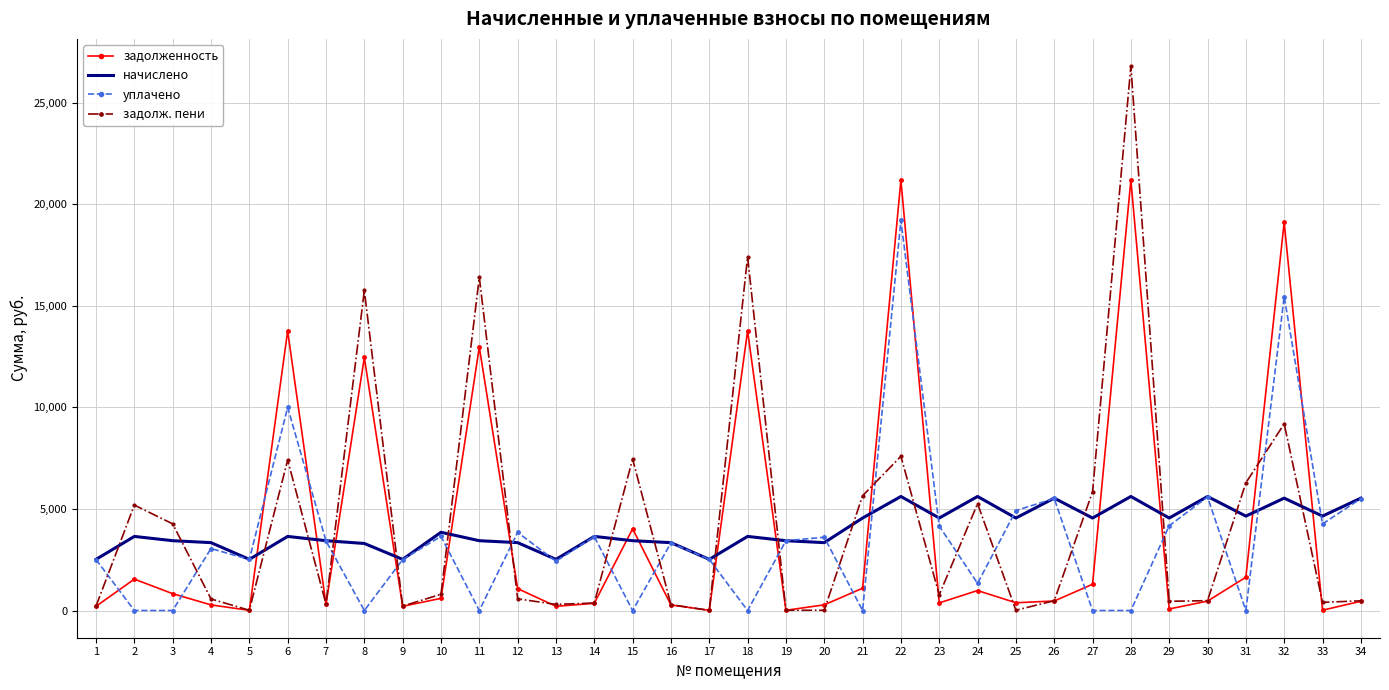

How many values in the задолж. пени series exceed 573?

17